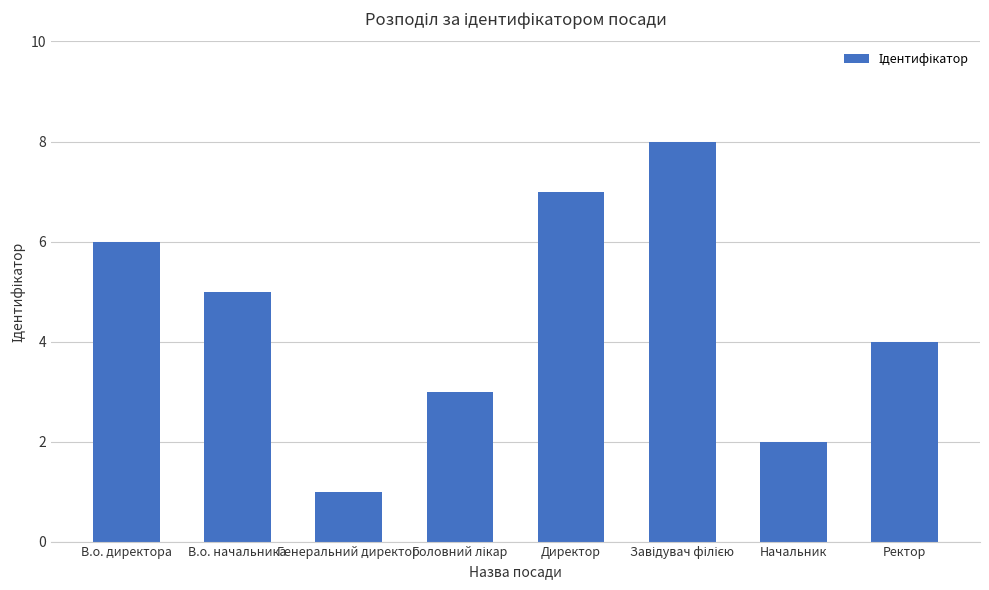

The value at Начальник is 2. True or false?

True